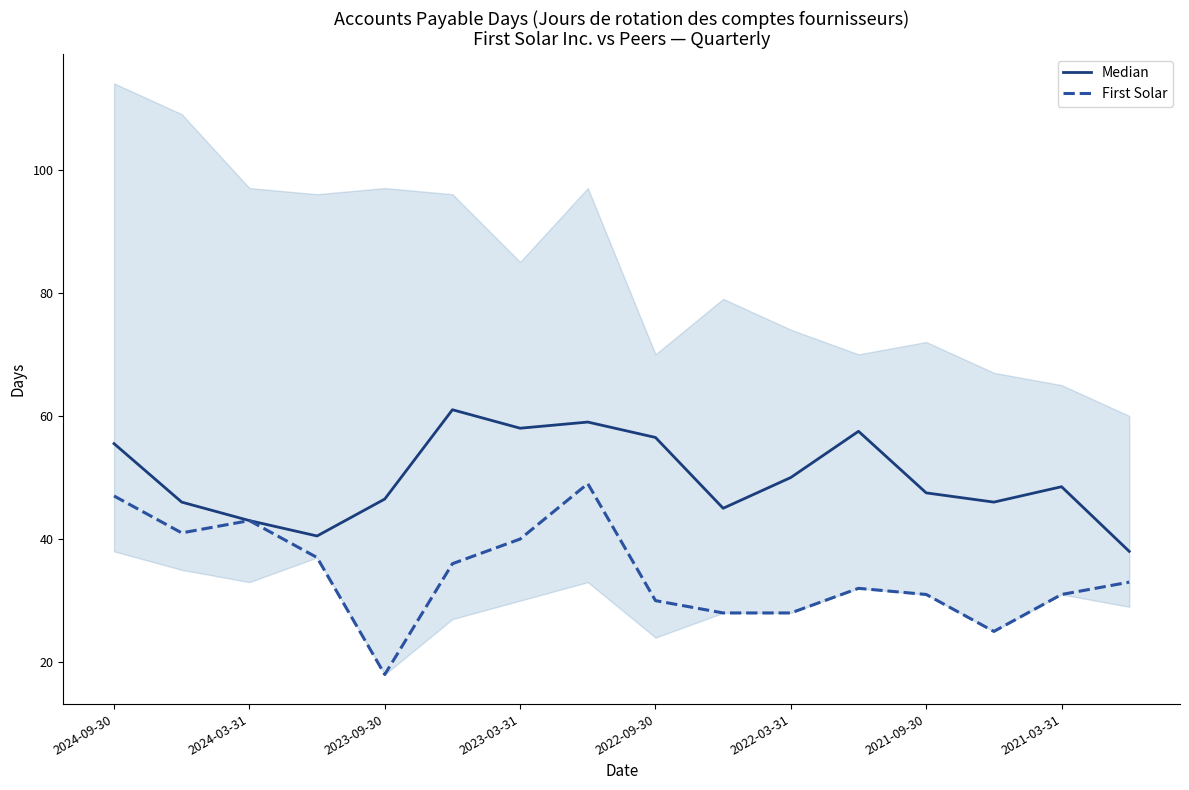

At which label does First Solar reach its minimum?

2023-09-30